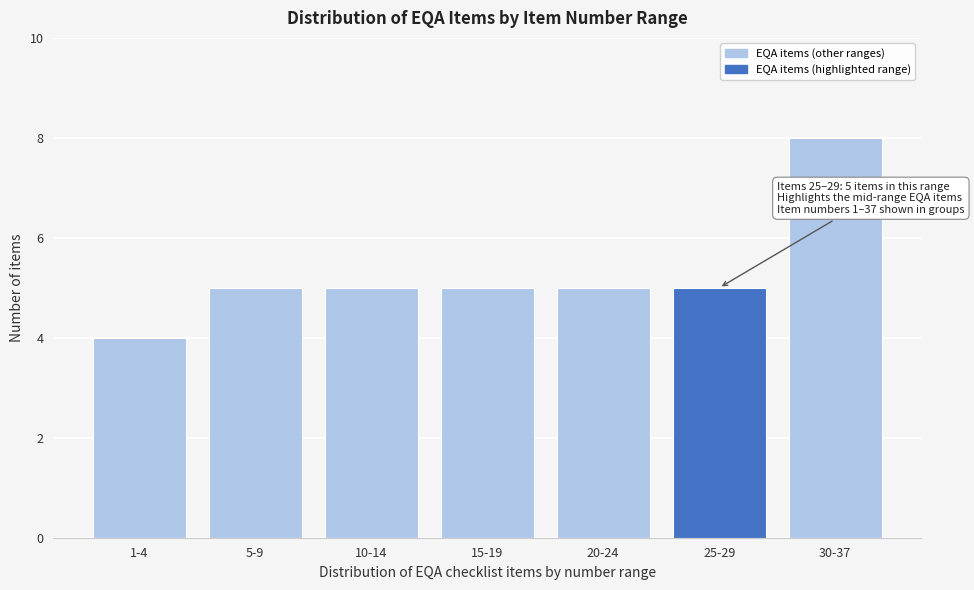

Reading right to left, transcribe all the data shown in this chart.

30-37=8	25-29=5	20-24=5	15-19=5	10-14=5	5-9=5	1-4=4